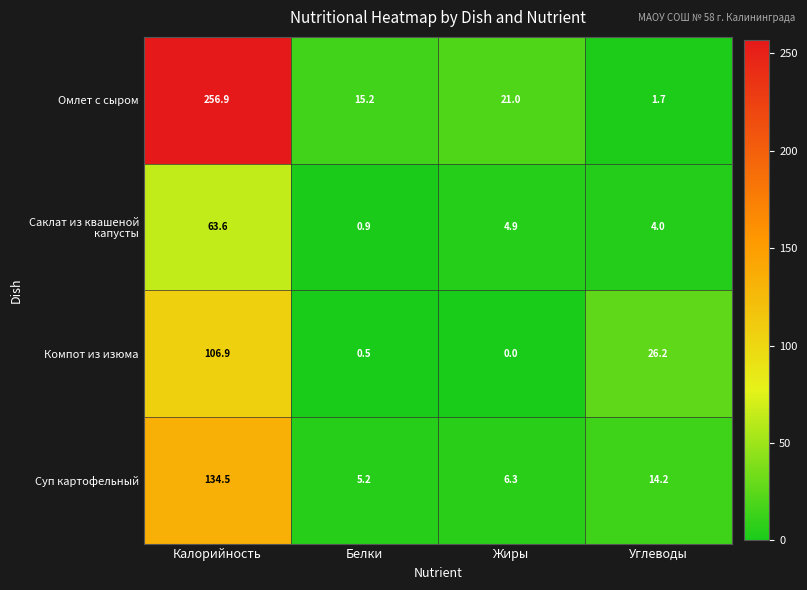

List the series in order of their peak value, highest first.

Омлет с сыром, Суп картофельный, Компот из изюма, Саклат из квашеной капусты